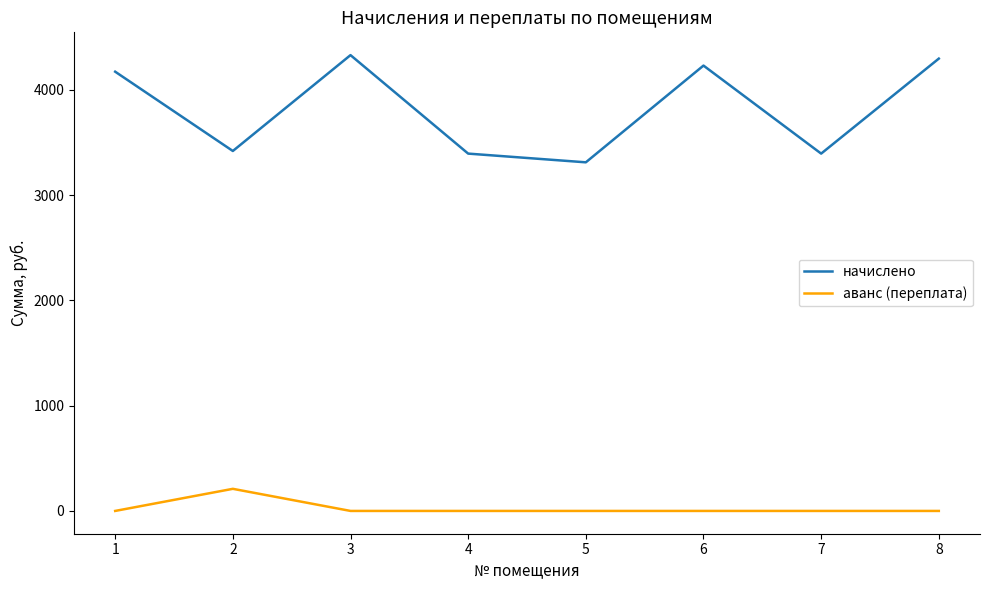

What are all the series names shown in the legend?

начислено, аванс (переплата)